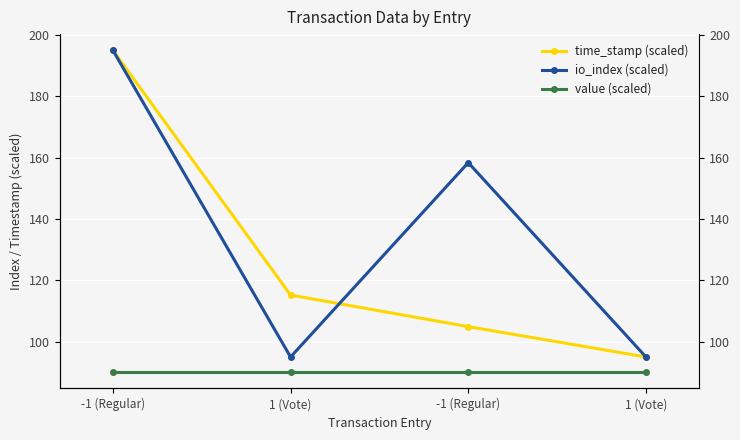

What is the label of the 2nd point from the left?

1 (Vote)